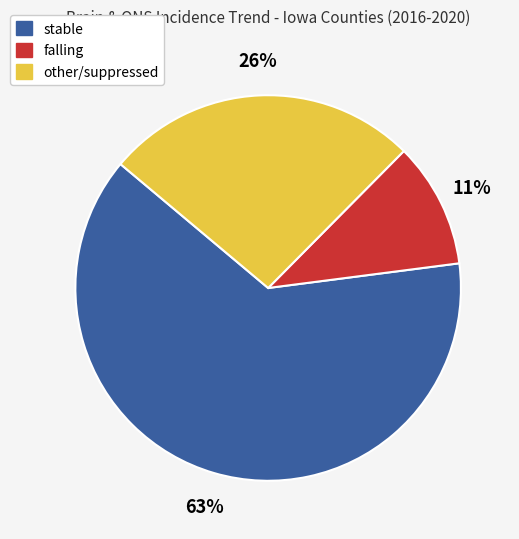

What percentage is the other/suppressed slice, to the nearest percent?

26%